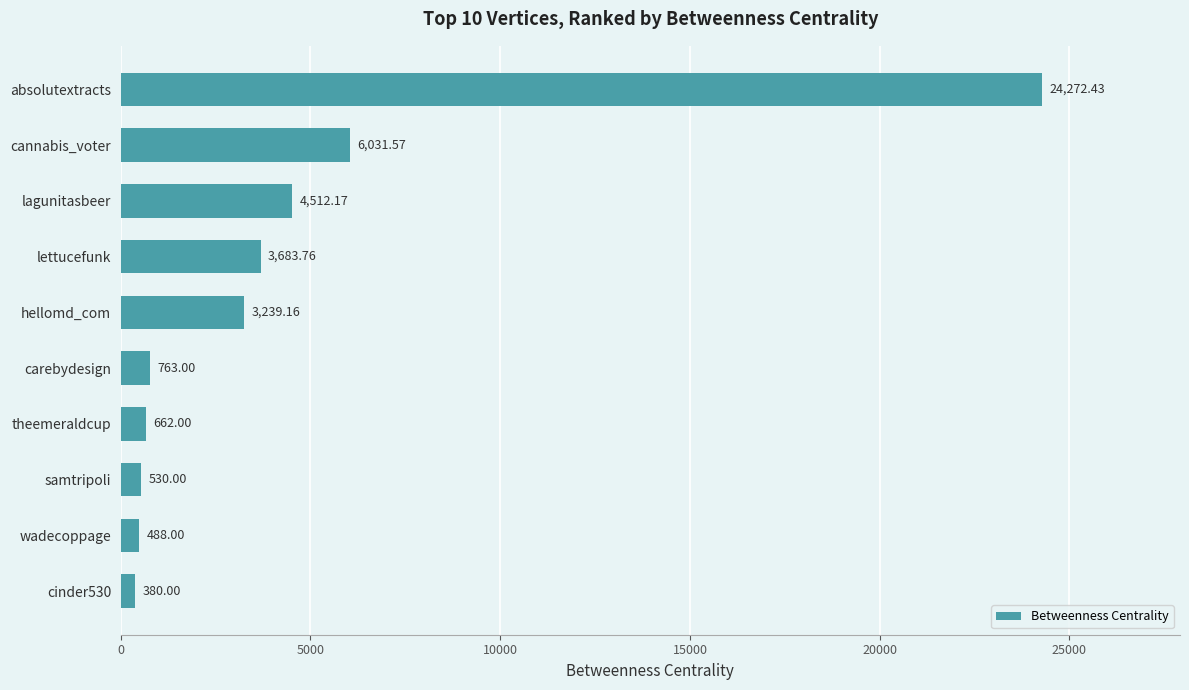

Approximately how many times larger is the value at cannabis_voter compared to lettucefunk?

1.6